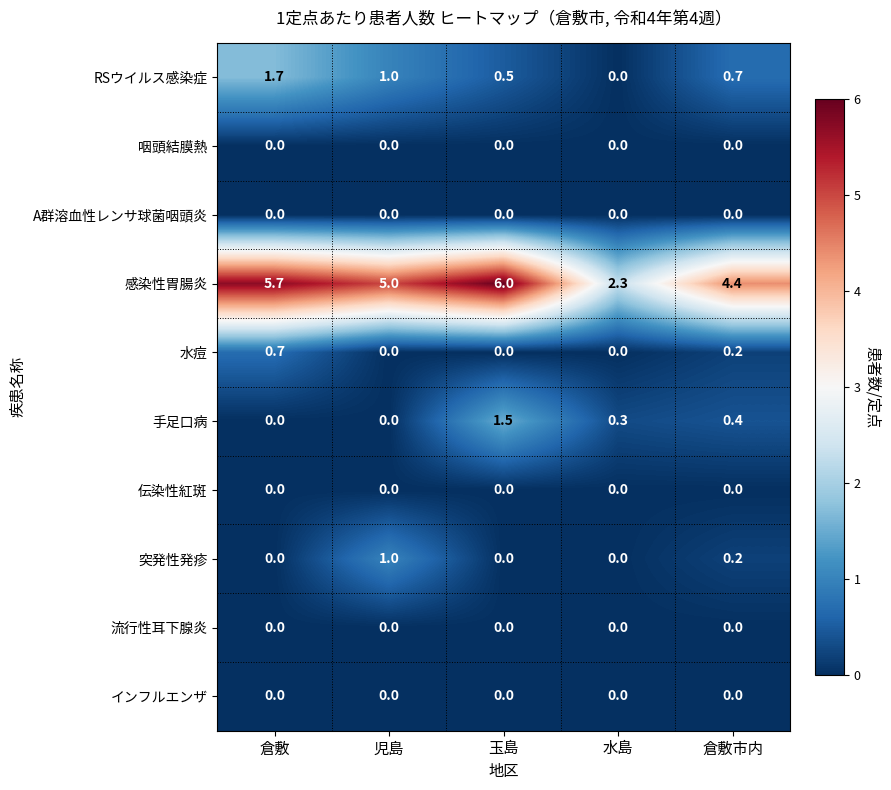

What is the total value across all series at 倉敷市内?

5.9